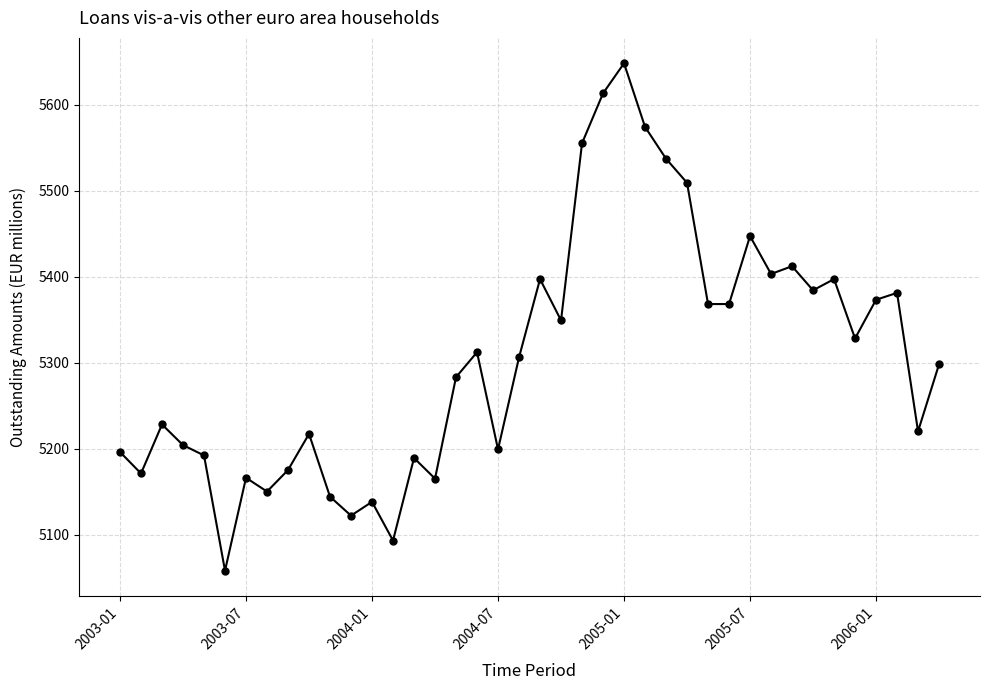

What is the value of the 20th point from the left?

5306